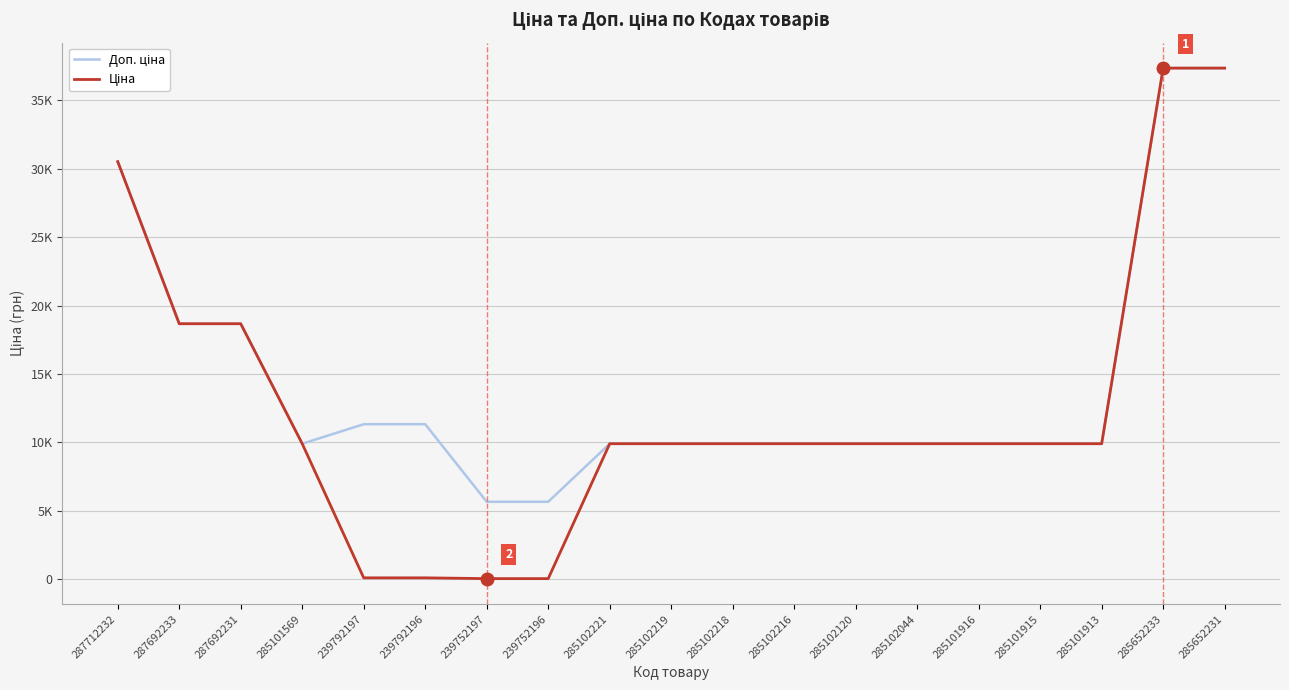

The value of Ціна at 287712232 is 50860.9. True or false?

False